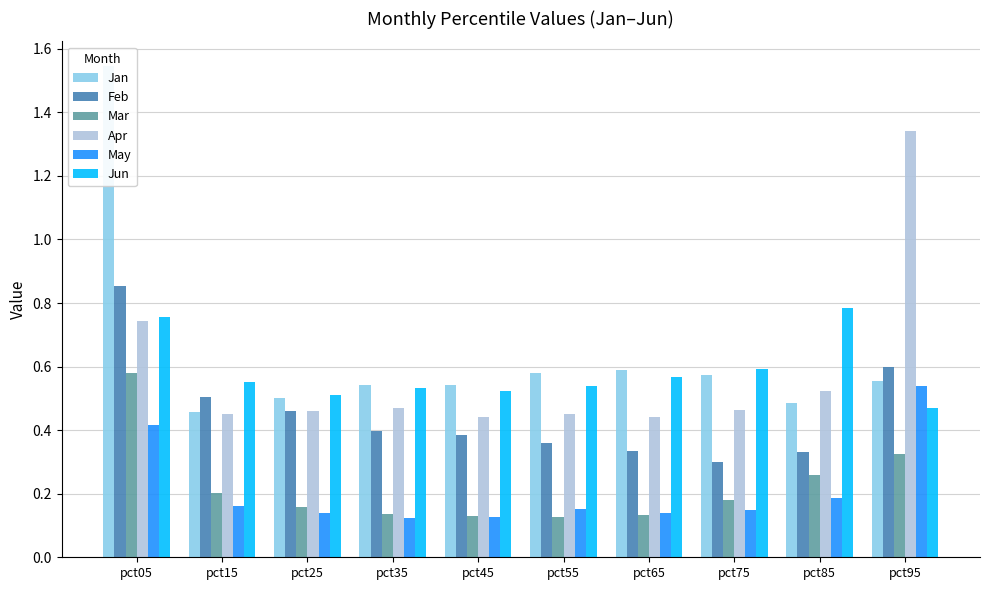

Reading left to right, transcribe all the data shown in this chart.

Jan: 1.5	0.5	0.5	0.5	0.5	0.6	0.6	0.6	0.5	0.6
Feb: 0.9	0.5	0.5	0.4	0.4	0.4	0.3	0.3	0.3	0.6
Mar: 0.6	0.2	0.2	0.1	0.1	0.1	0.1	0.2	0.3	0.3
Apr: 0.7	0.5	0.5	0.5	0.4	0.5	0.4	0.5	0.5	1.3
May: 0.4	0.2	0.1	0.1	0.1	0.2	0.1	0.2	0.2	0.5
Jun: 0.8	0.6	0.5	0.5	0.5	0.5	0.6	0.6	0.8	0.5